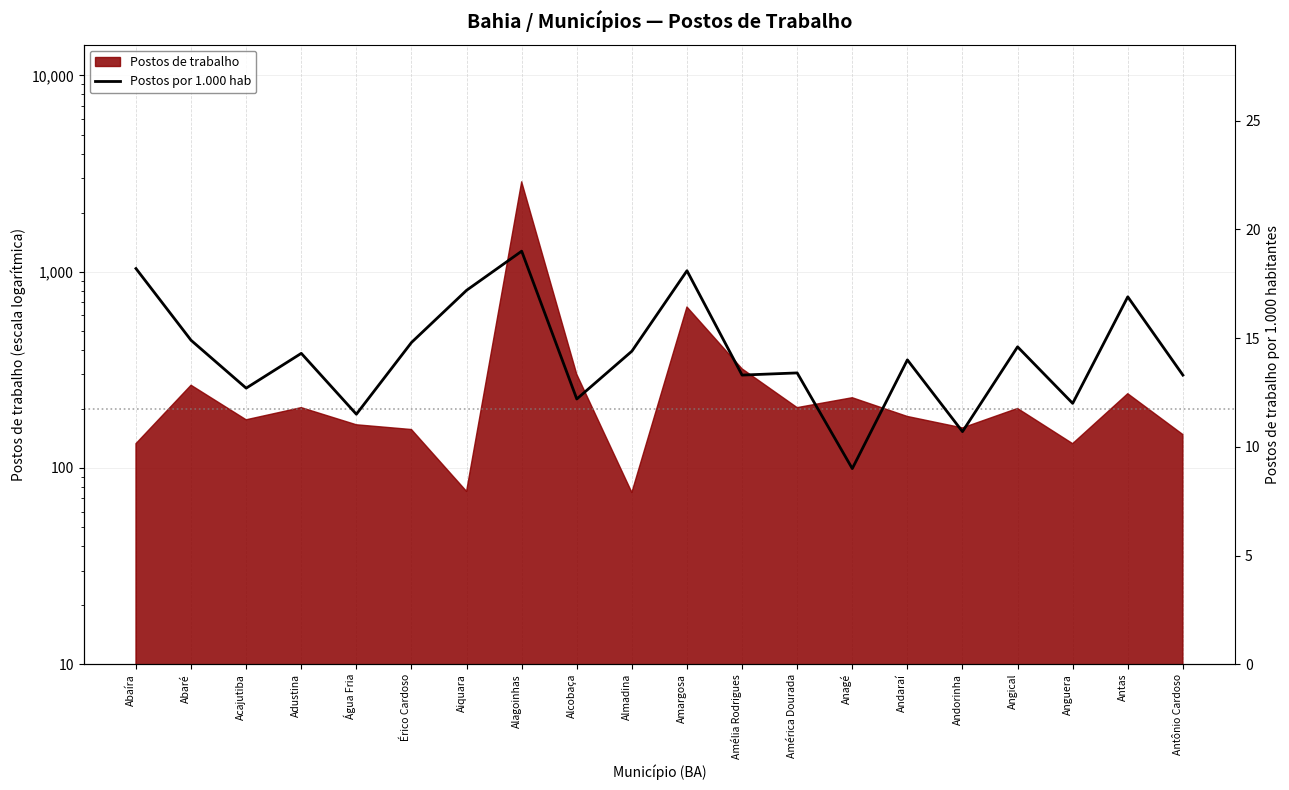

What is the value of the 15th point from the left?

14.0